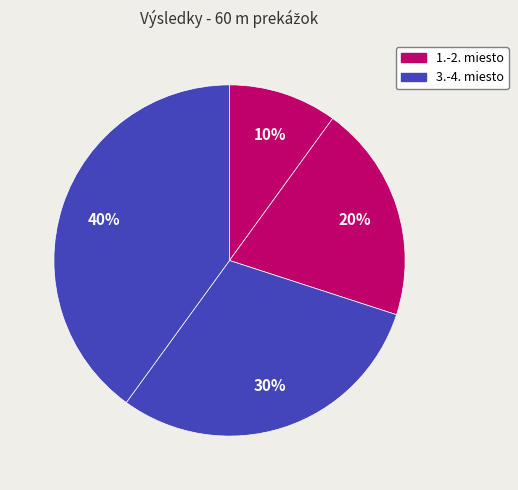

Count the number of slices in the pie.

4